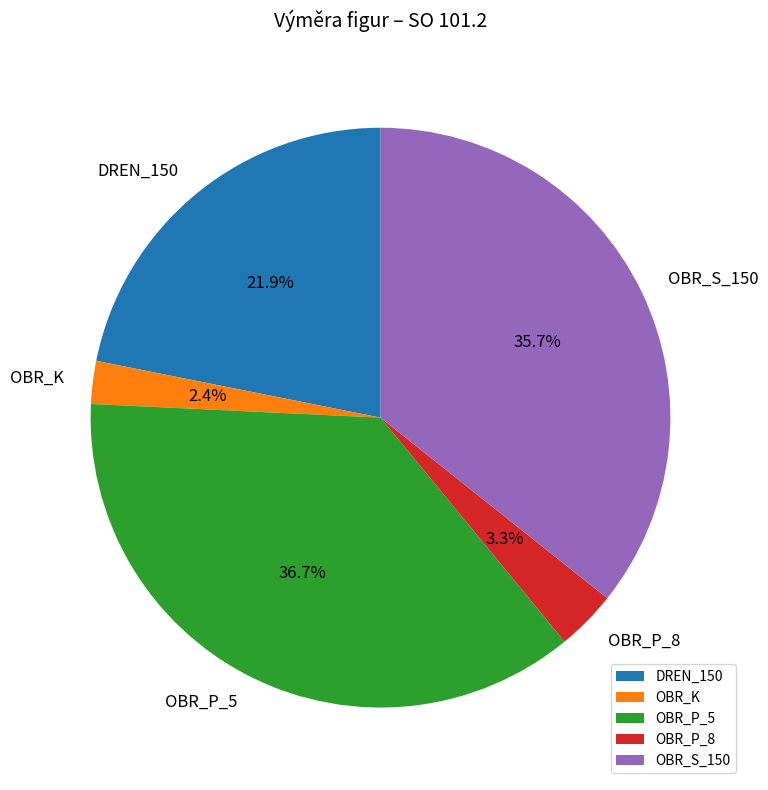

What percentage is the OBR_P_5 slice, to the nearest percent?

37%